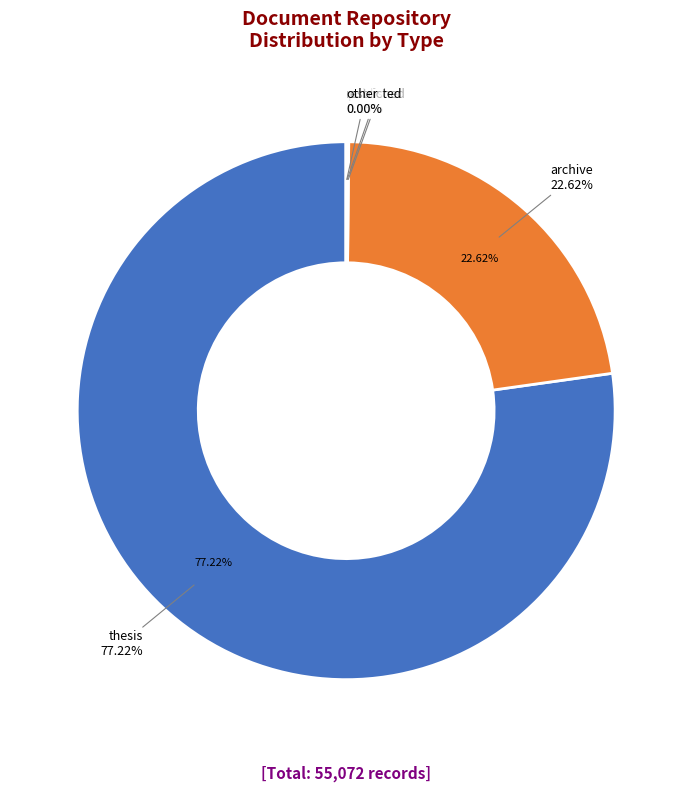

What is the change in value from thesis to archive?

-30069